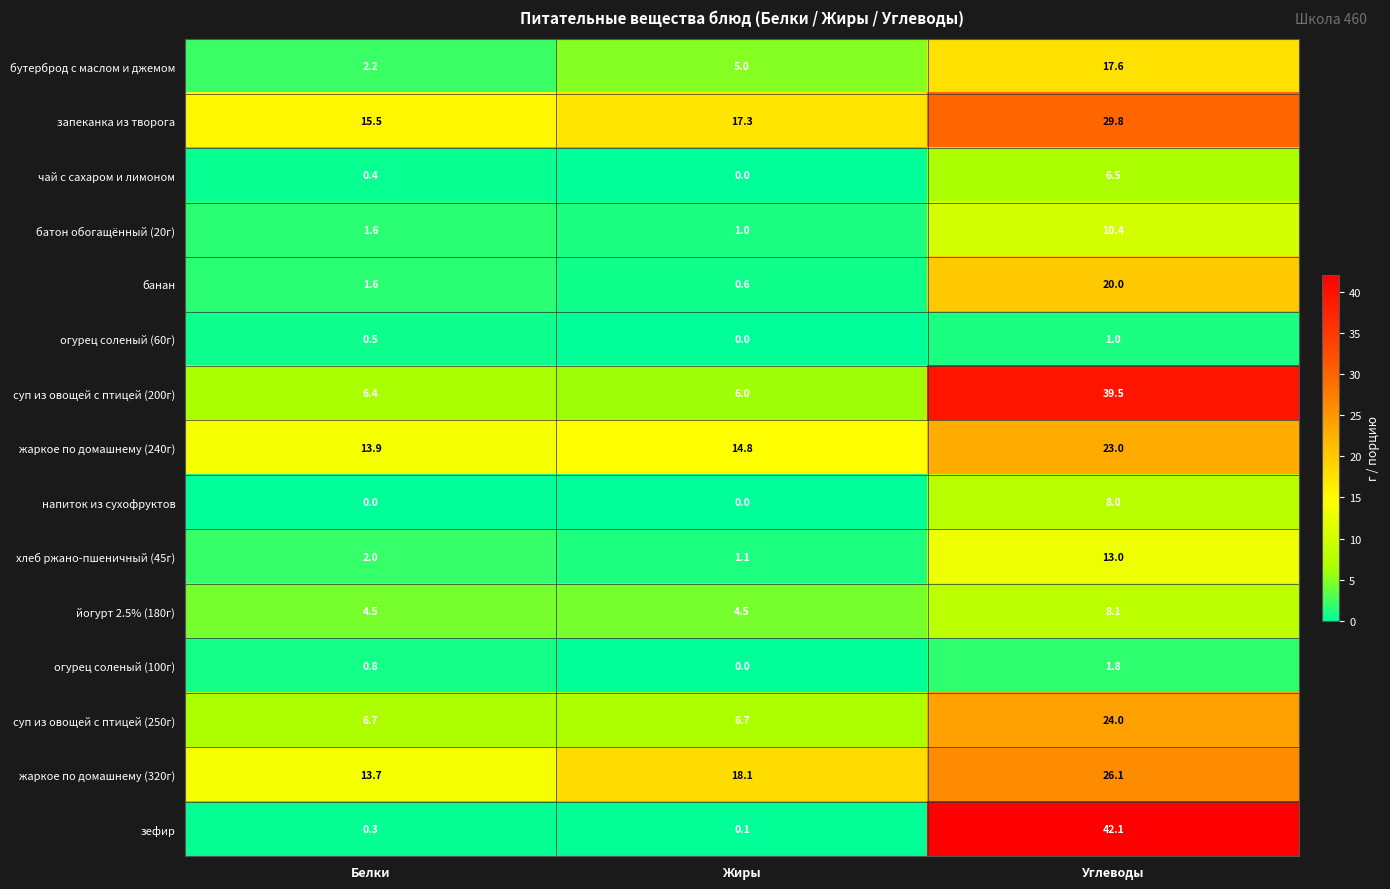

What is the total value across all series at Жиры?

75.2